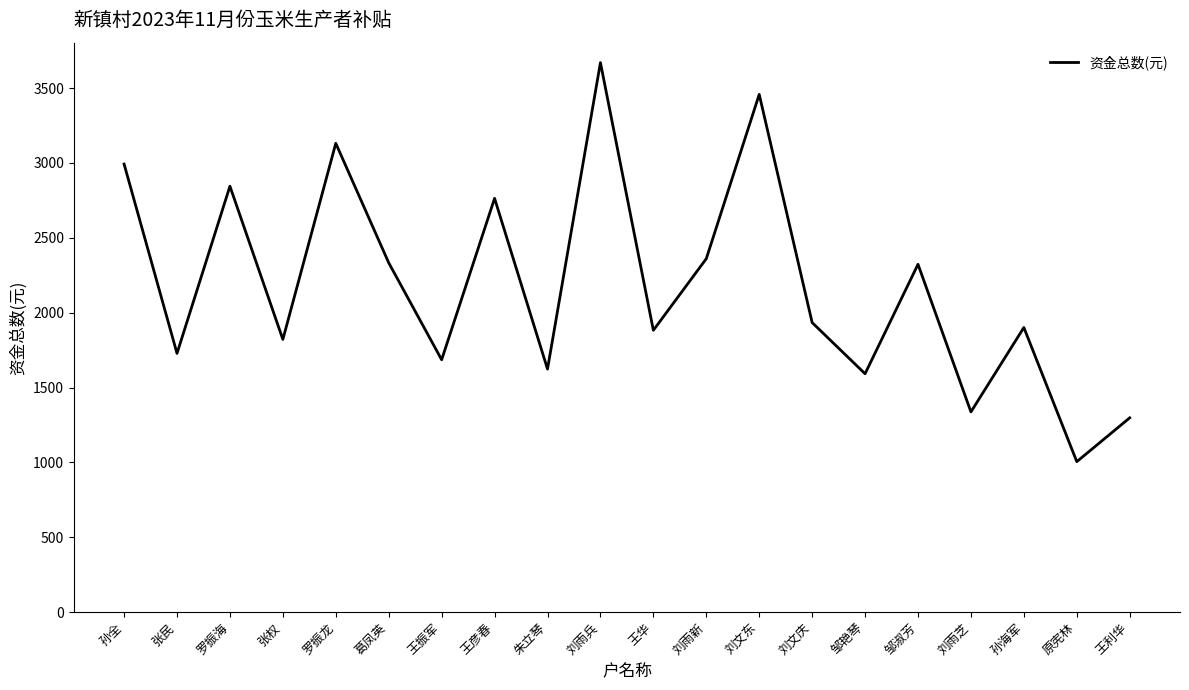

How many categories are shown in the chart?

20